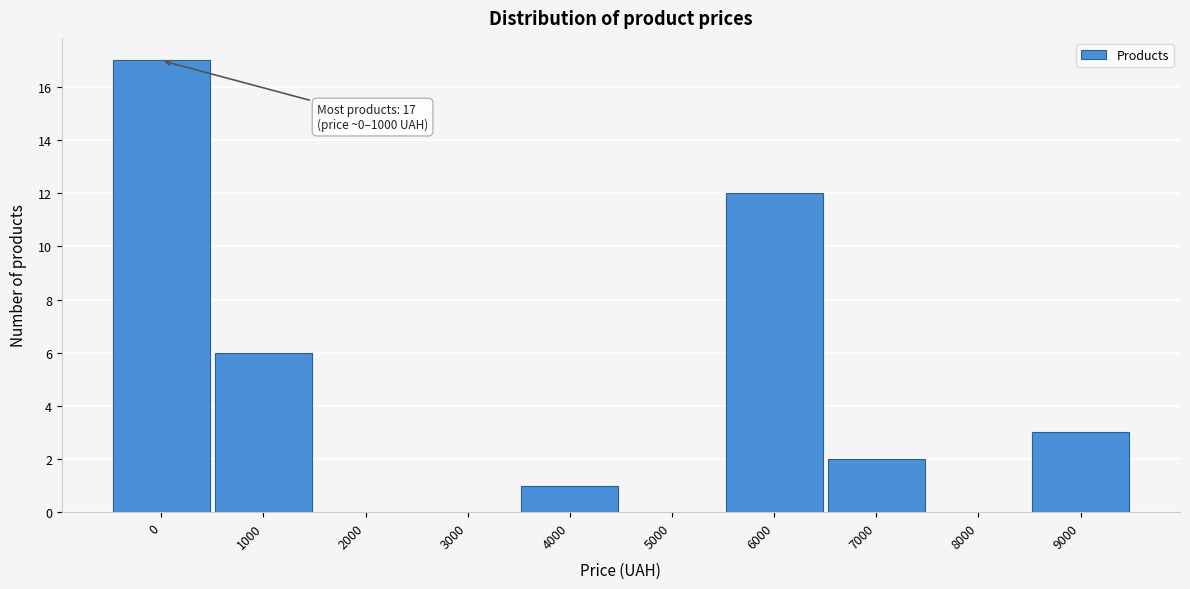

Reading left to right, transcribe all the data shown in this chart.

0=17	1000=6	2000=0	3000=0	4000=1	5000=0	6000=12	7000=2	8000=0	9000=3